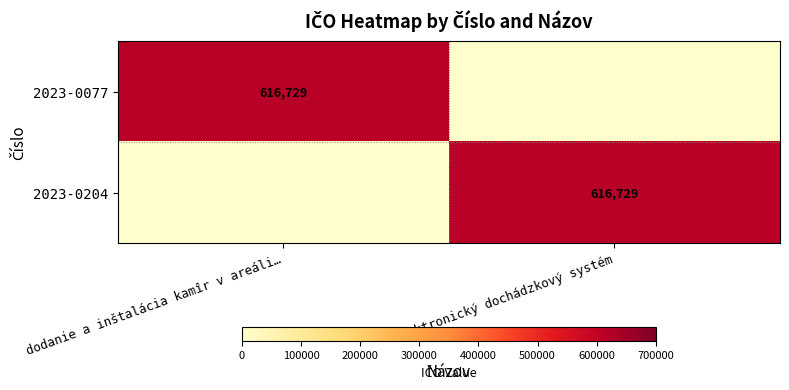

The value of 2023-0204 at elektronický dochádzkový systém is 405949. True or false?

False